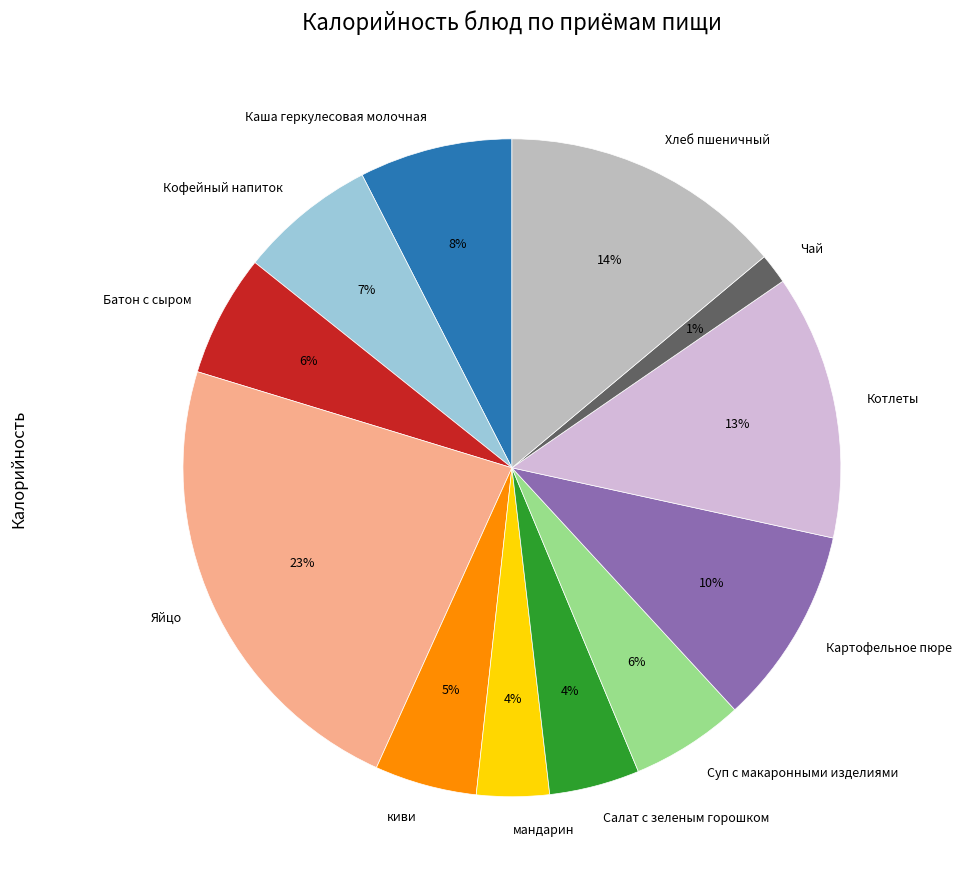

What is the ratio of the value at киви to the value at Кофейный напиток?

0.7